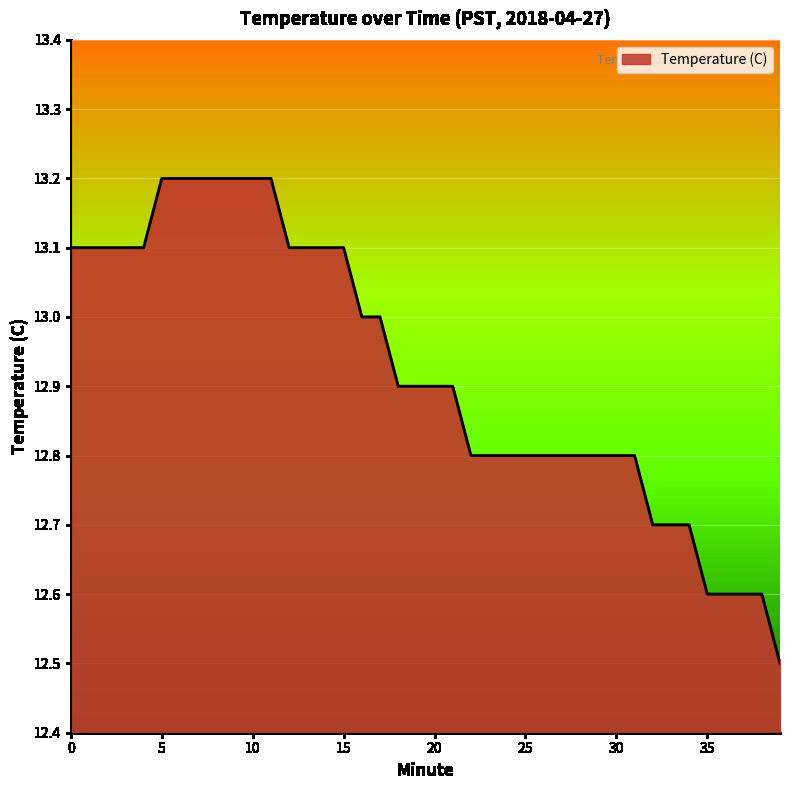

What is the smallest value displayed?

12.5